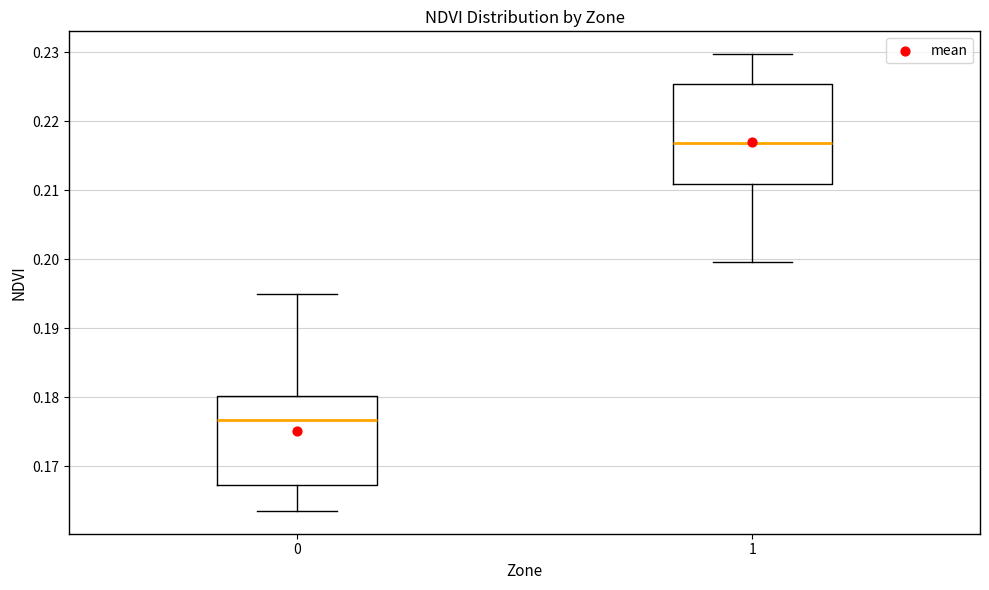

Reading left to right, transcribe this box plot: for each box, give where its median line is, the range the box spans, and where its two whiskers end, as read against the y-axis. The values are not printed on the chart, so give them approximately, as read against the axis.

0: median 0.177, box 0.167 to 0.180, whiskers 0.164 to 0.195
1: median 0.217, box 0.211 to 0.225, whiskers 0.200 to 0.230